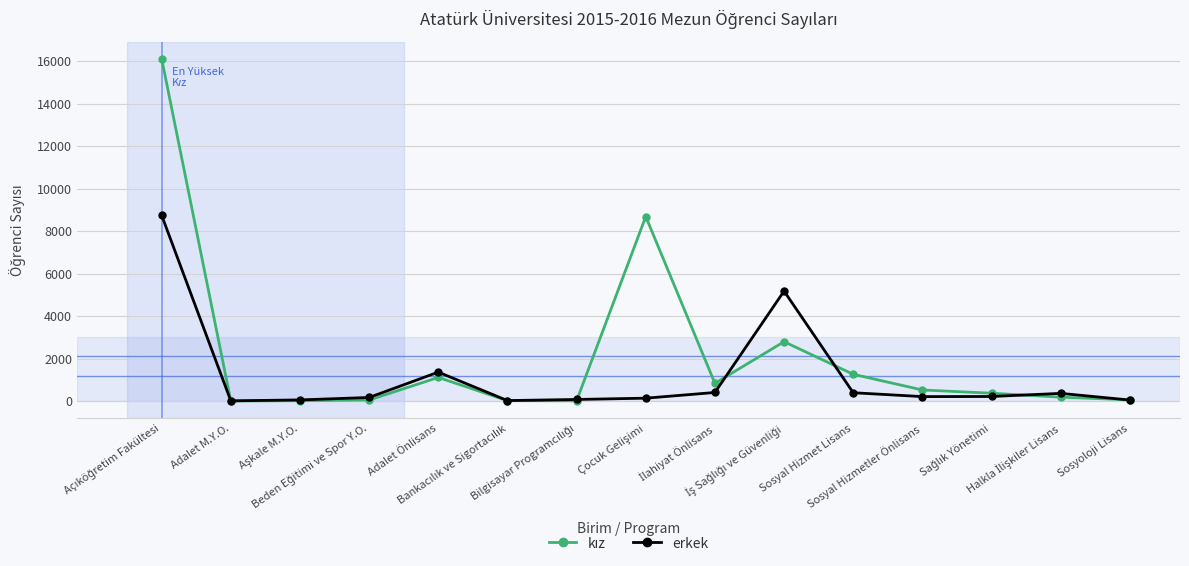

True or false: erkek has more than 0 points higher than both neighbors.

True